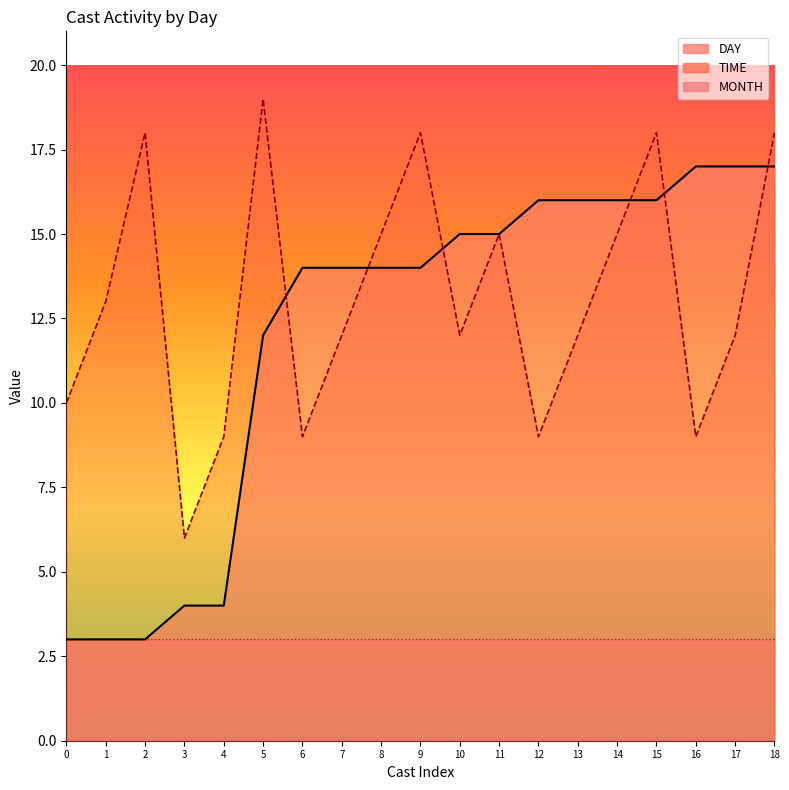

True or false: DAY and TIME intersect in this chart.

True